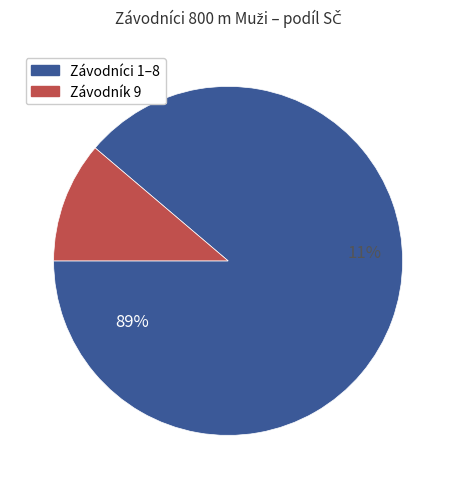

To the nearest percent, what percentage of the pie is Olšanský Martin?

11%